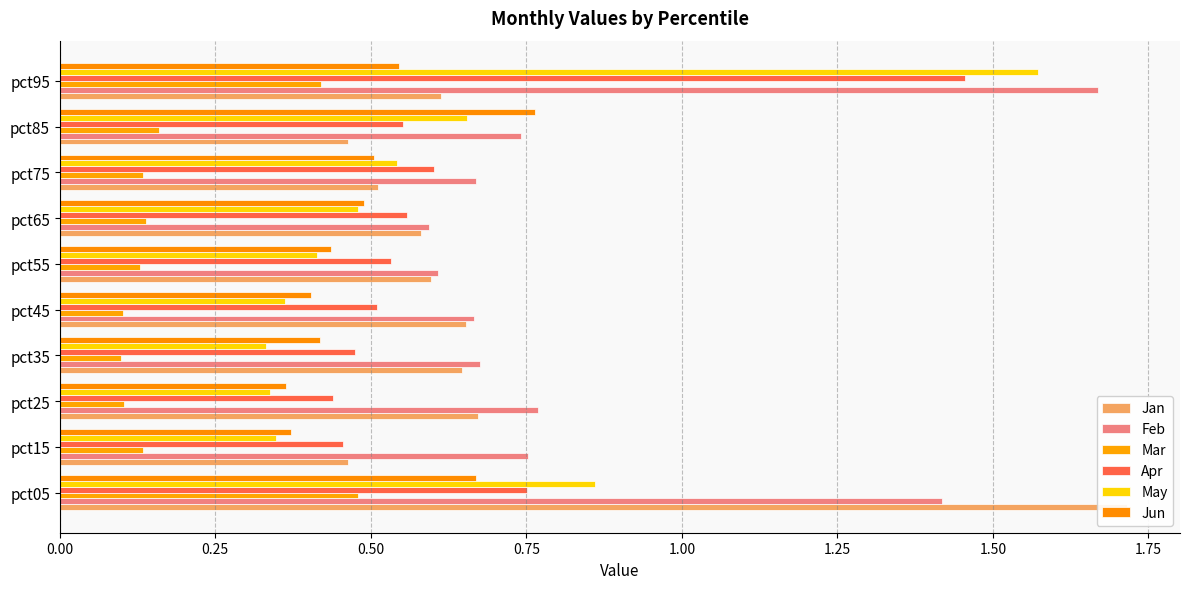

What is the average value of the Jan series?

0.7